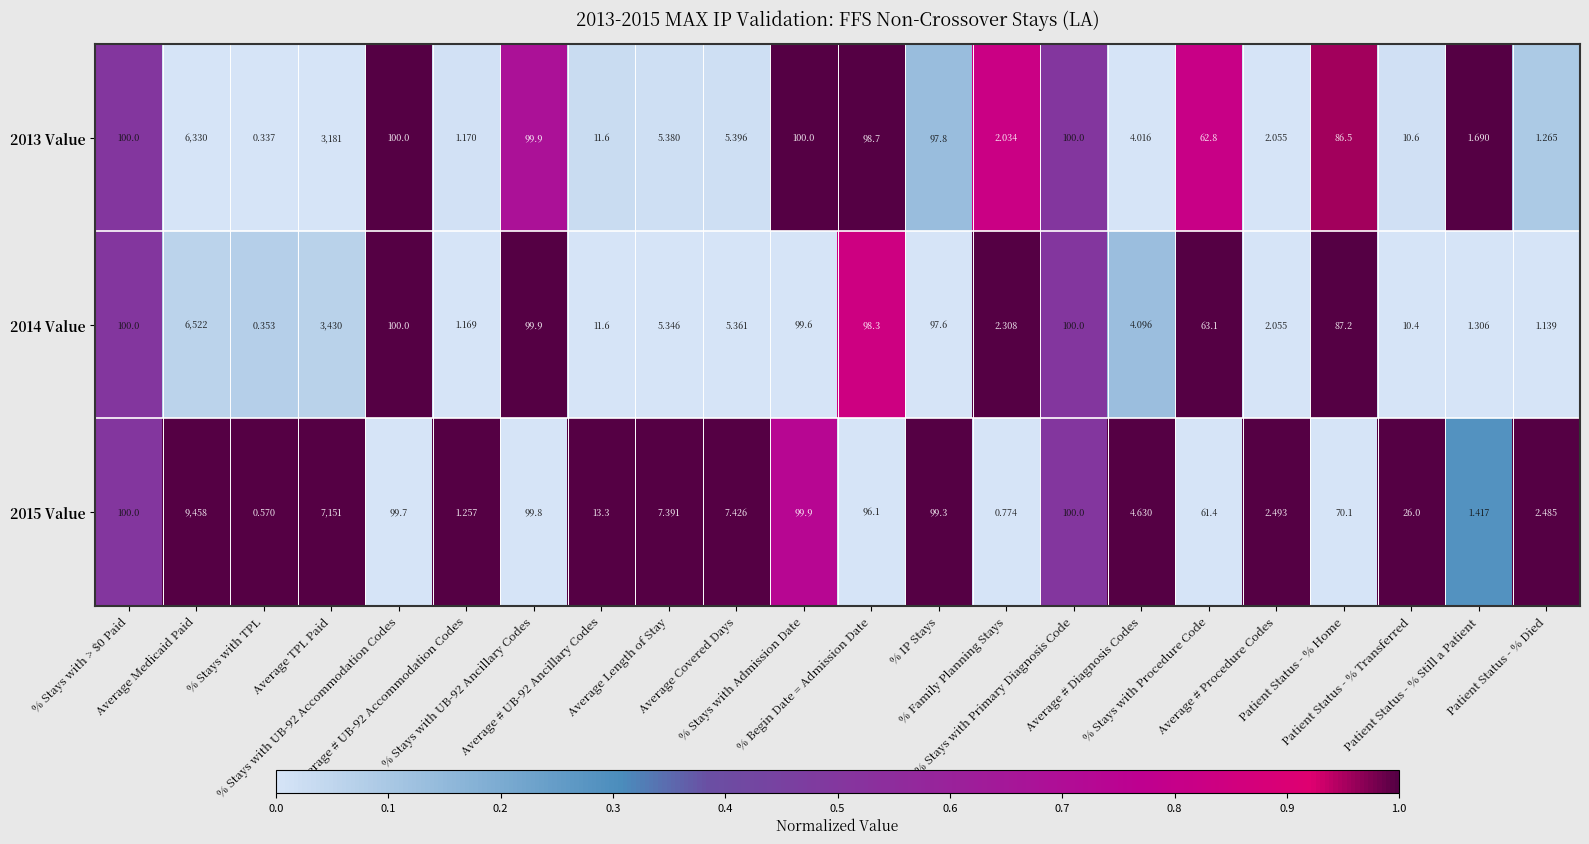

What is the greatest value displayed?

9458.0